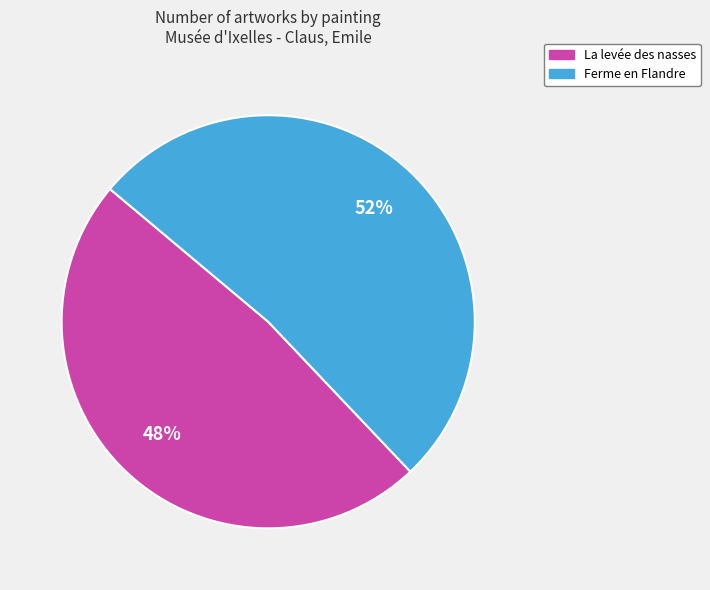

Which slice is the largest?

Ferme en Flandre